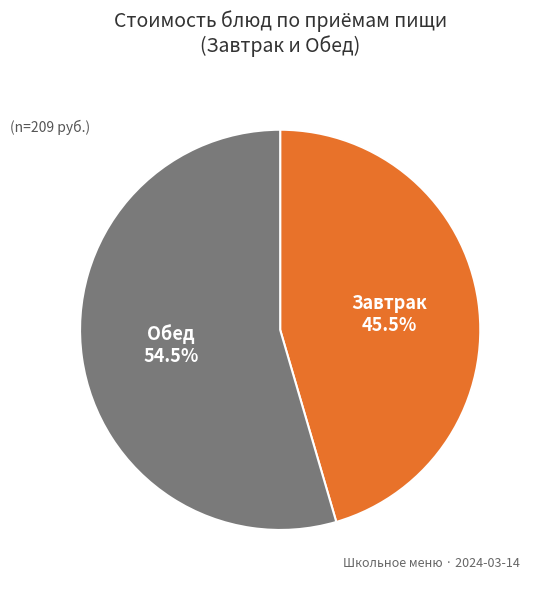

Is there a majority slice in this chart?

Yes